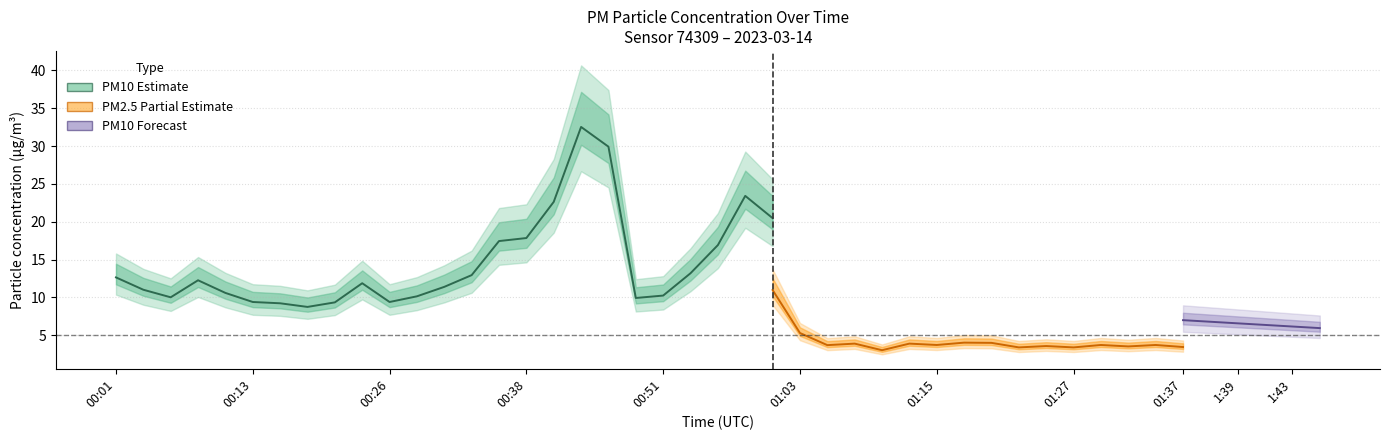

How many interior local valleys does the P2 series have?

10